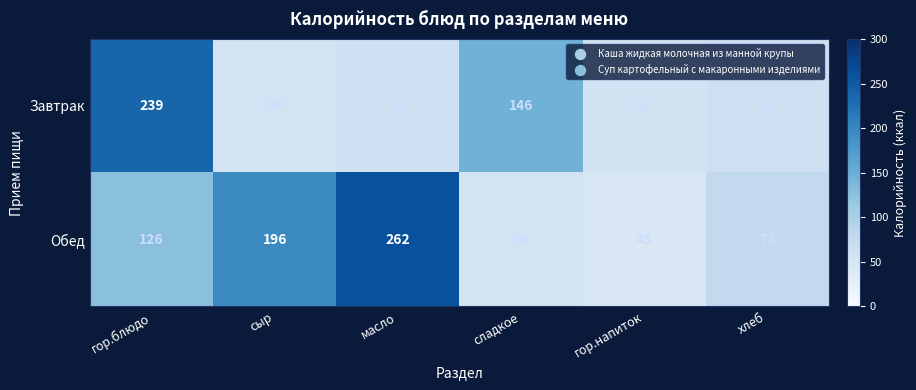

What is the difference between the Обед values at гор.напиток and масло?

217